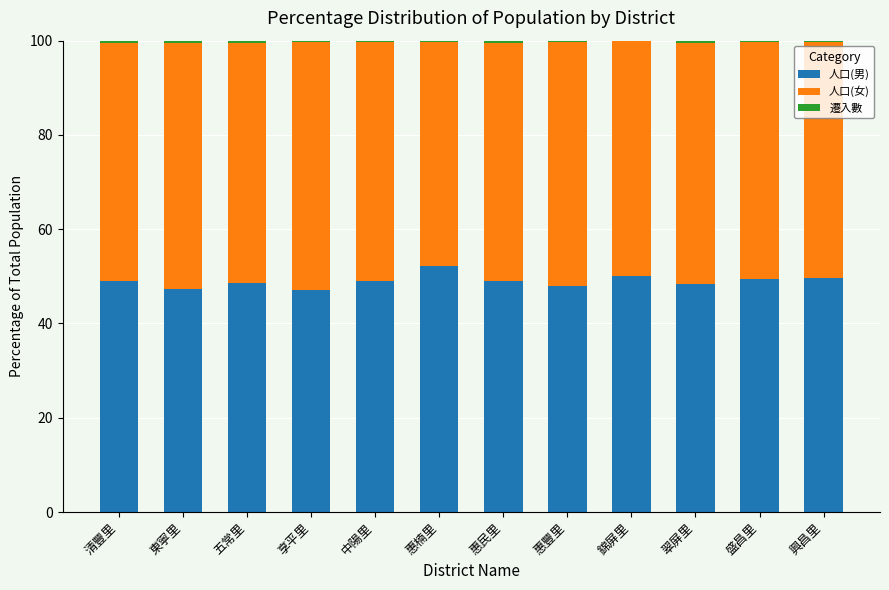

True or false: 人口(男) has a value of 52.1 at 惠楠里.

True